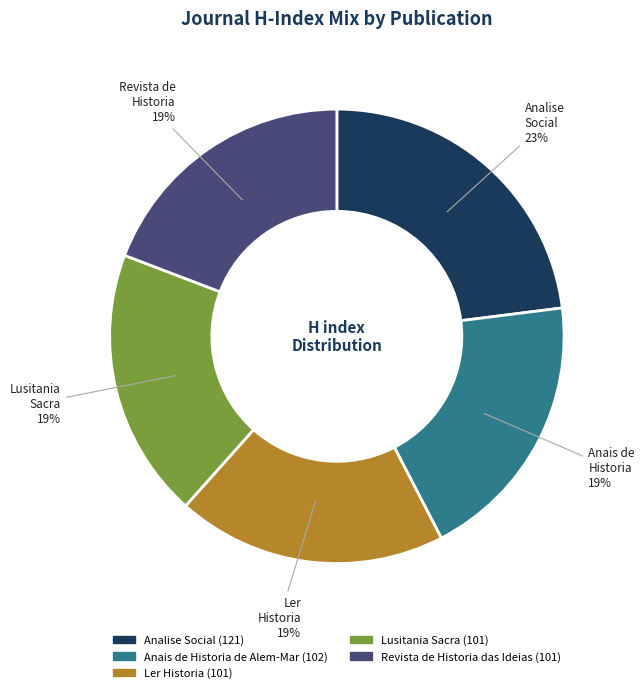

To the nearest percent, what is the difference between the largest and smallest slice percentages?

4%